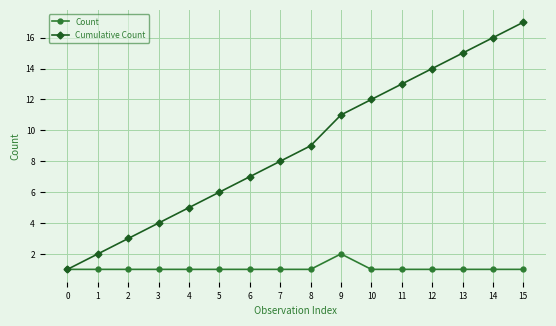

What is the average value of the Cumulative Count series?

9